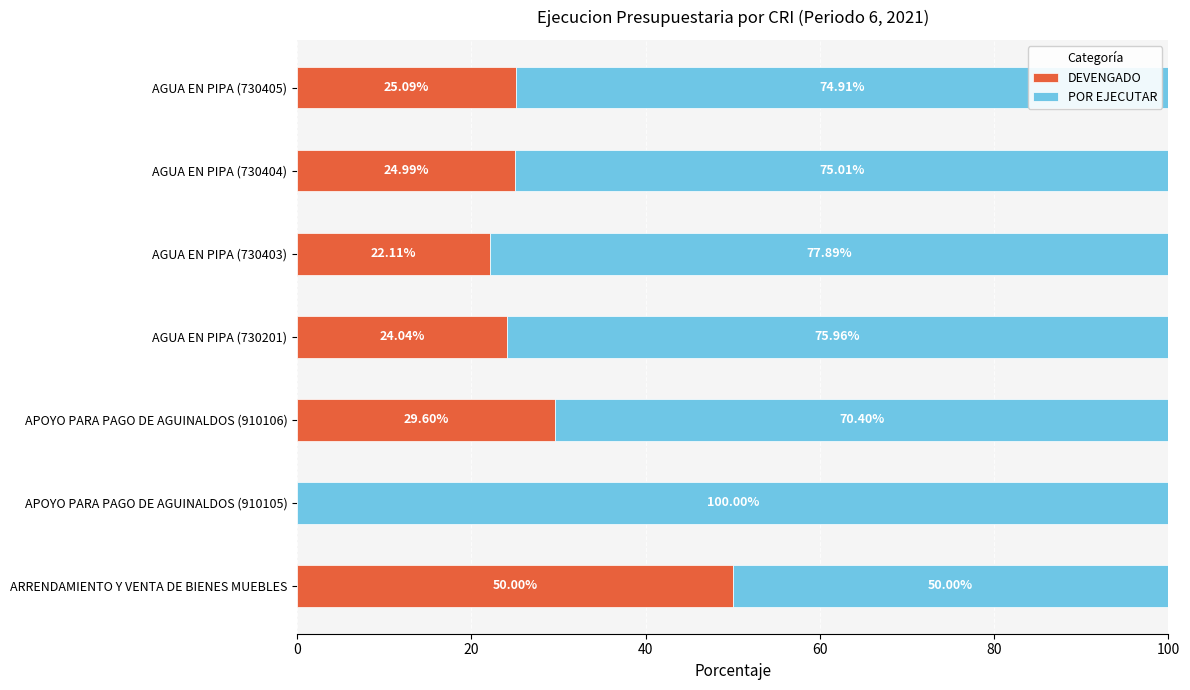

At which label does DEVENGADO reach its peak?

ARRENDAMIENTO Y VENTA DE BIENES MUEBLES